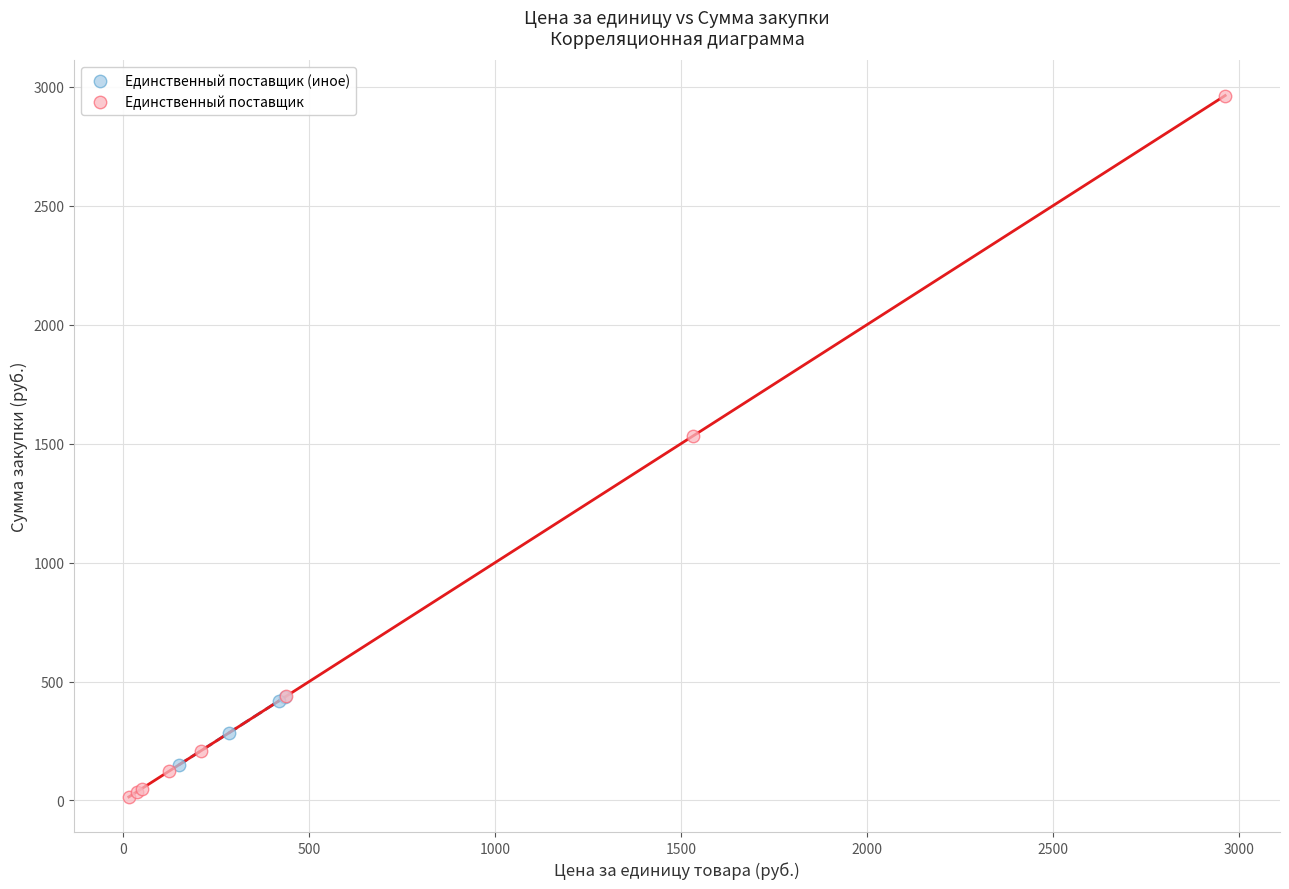

Which series has the largest Y range (max minus min)?

Единственный поставщик